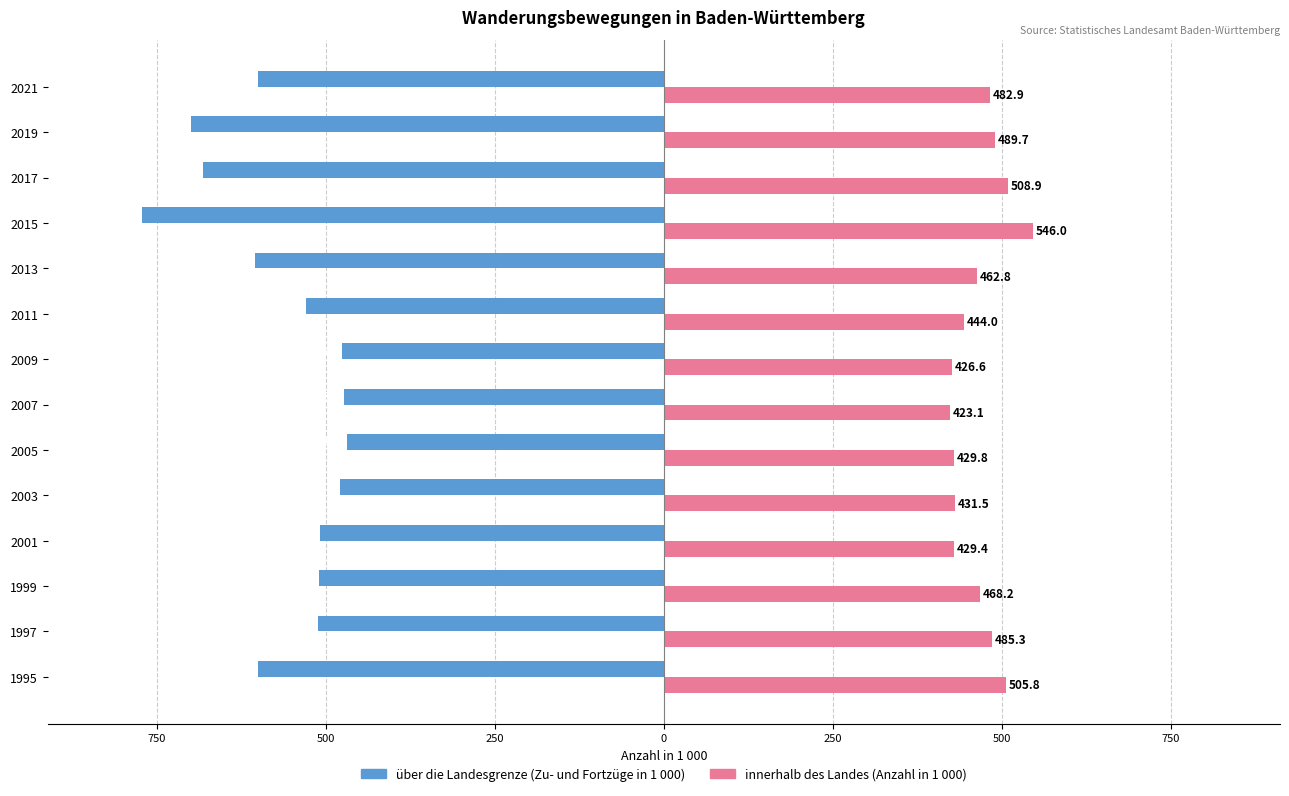

What are all the series names shown in the legend?

über die Landesgrenze (Zu- und Fortzüge in 1 000), innerhalb des Landes (Anzahl in 1 000)